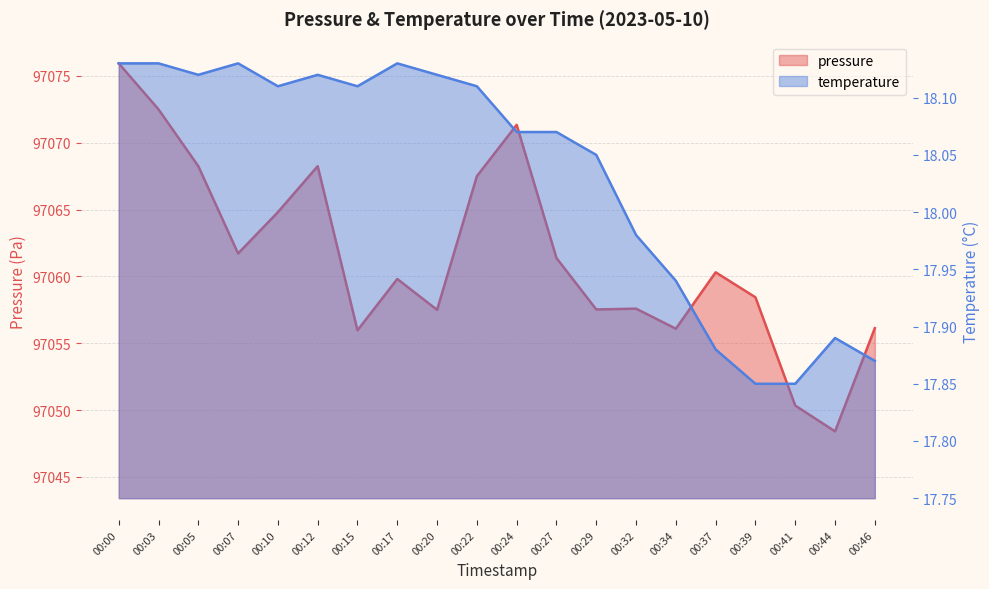

How many lines are shown in the chart?

2